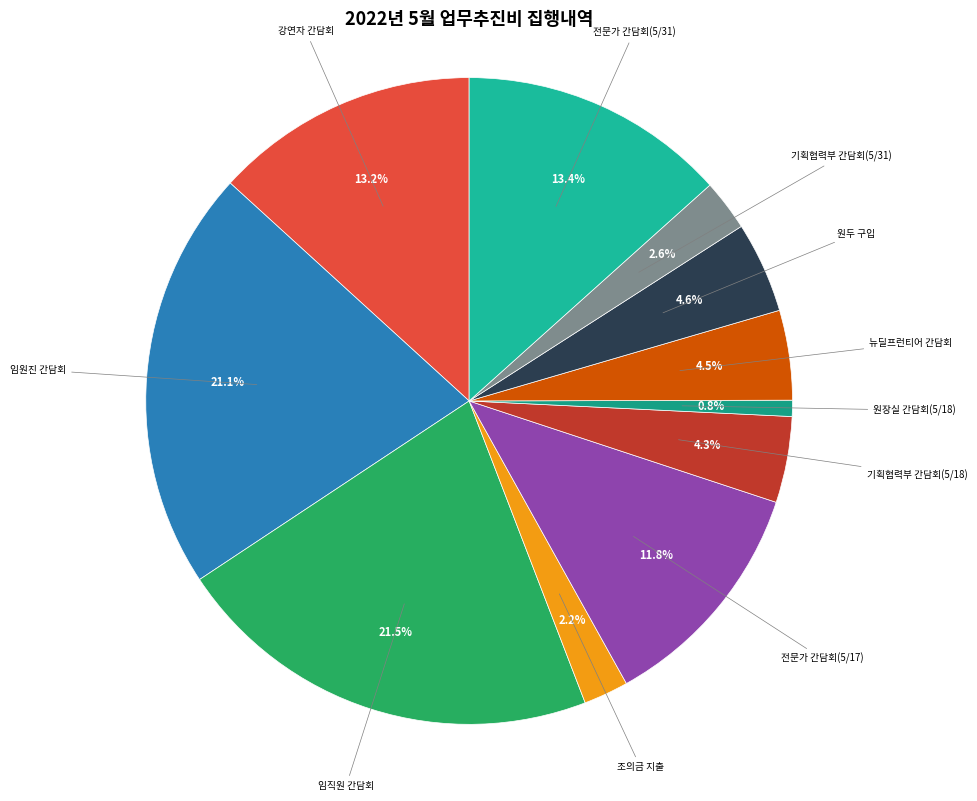

Does any single category account for the majority?

No